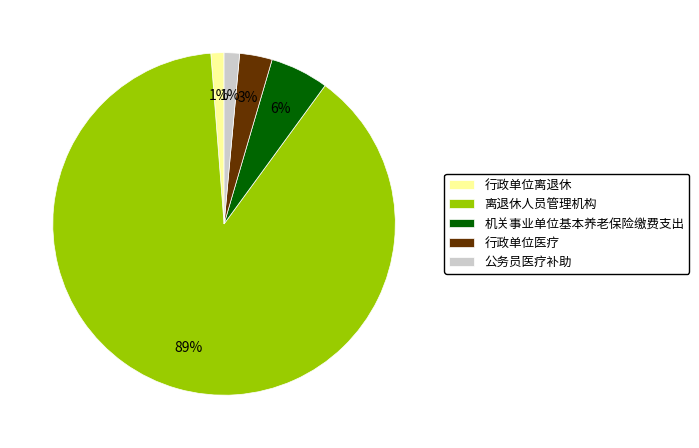

To the nearest percent, what portion does 离退休人员管理机构 represent?

89%